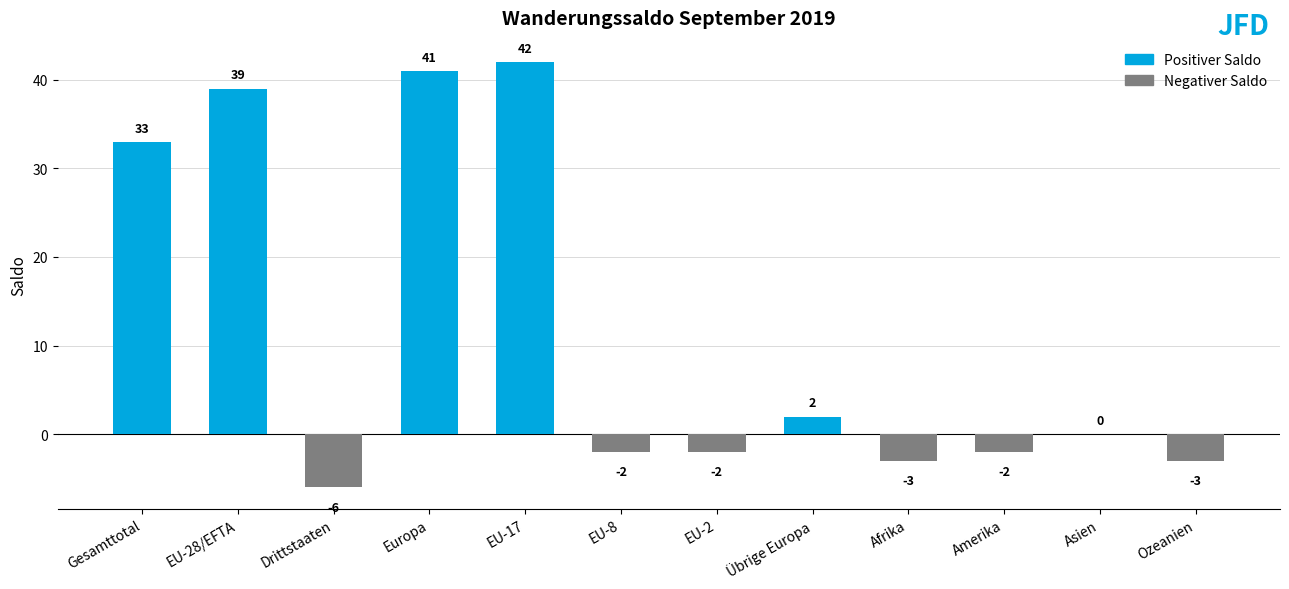

Are the bars grouped side by side (vs. stacked)?

No